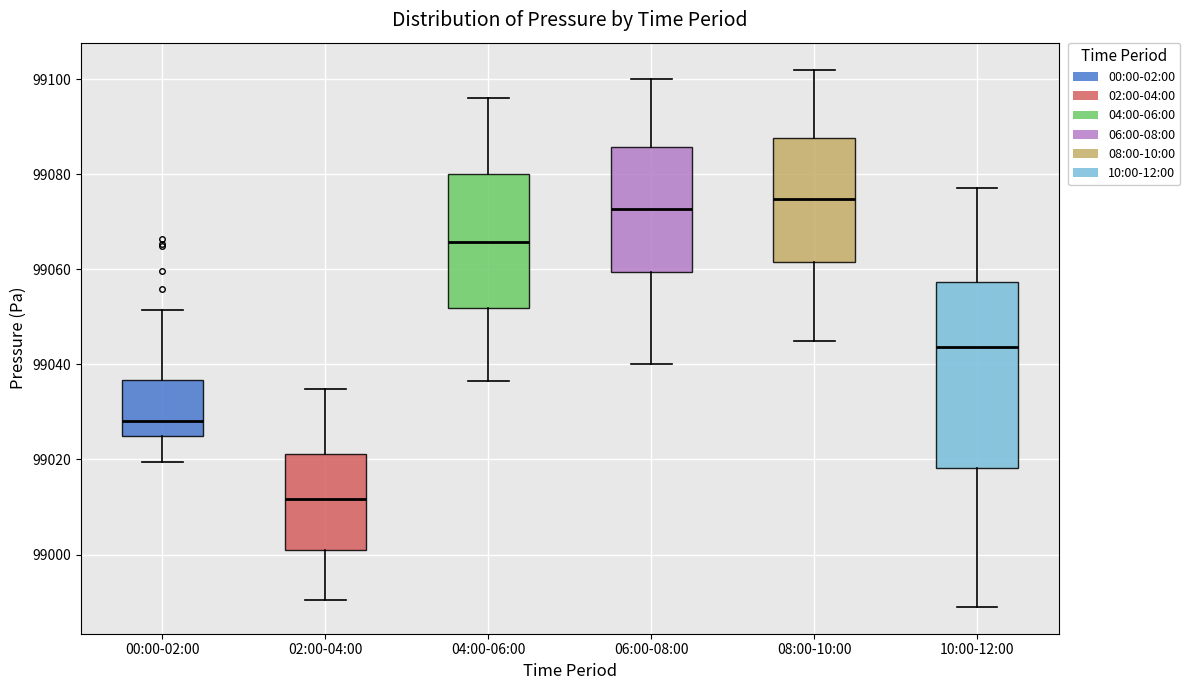

Reading left to right, transcribe this box plot: for each box, give where its median line is, the range the box spans, and where its two whiskers end, as read against the y-axis. The values are not printed on the chart, so give them approximately, as read against the axis.

00:00-02:00: median 99028, box 99024 to 99036, whiskers 99020 to 99052
02:00-04:00: median 99012, box 99000 to 99022, whiskers 98990 to 99034
04:00-06:00: median 99066, box 99052 to 99080, whiskers 99036 to 99096
06:00-08:00: median 99072, box 99060 to 99086, whiskers 99040 to 99100
08:00-10:00: median 99074, box 99062 to 99088, whiskers 99046 to 99102
10:00-12:00: median 99044, box 99018 to 99058, whiskers 98990 to 99078